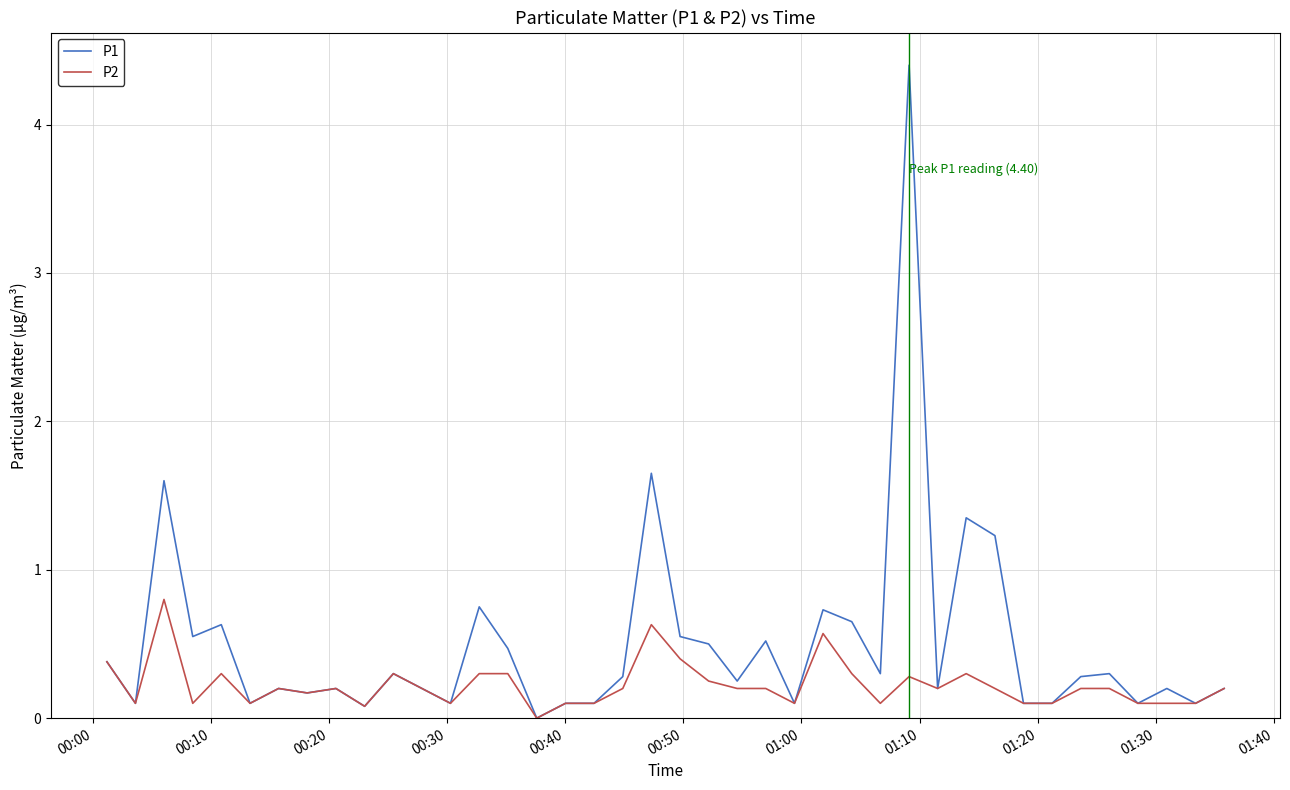

Which series has the largest total across all categories?

P1